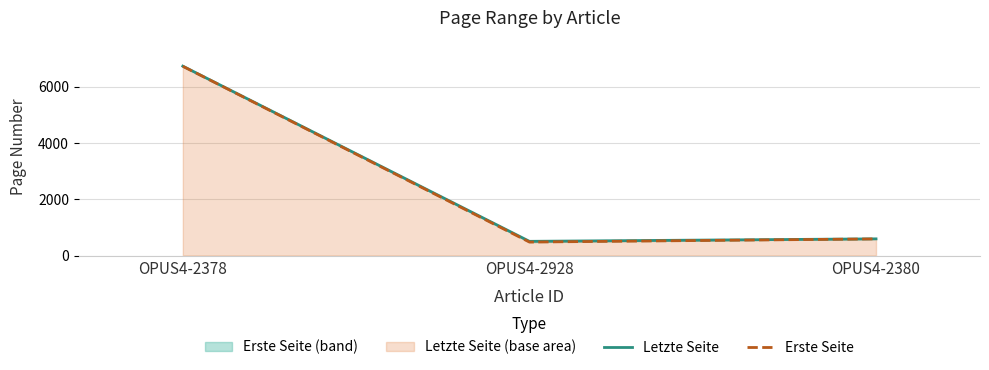

What is the sum of the Erste Seite (line) values at OPUS4-2380 and OPUS4-2378?

7309